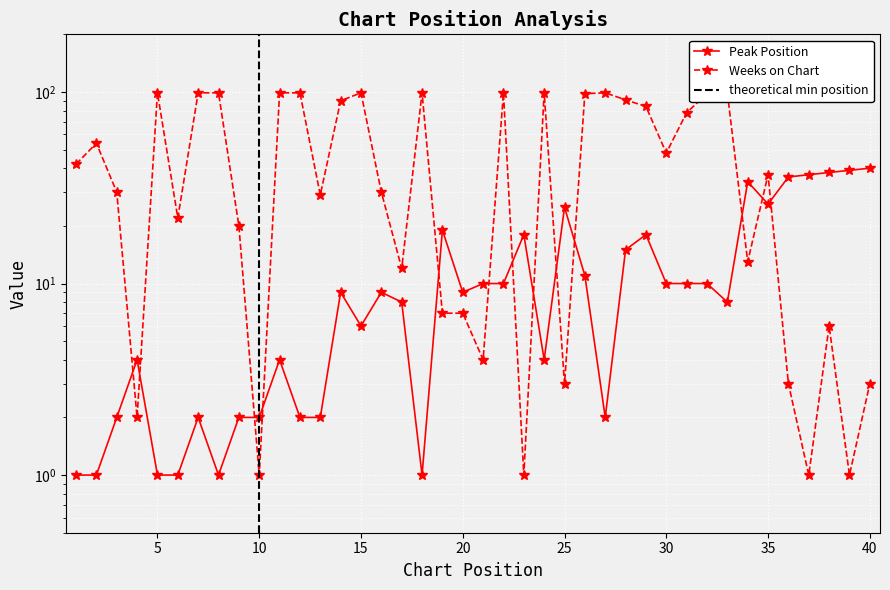

How many data points in Peak Position are above 9?

18